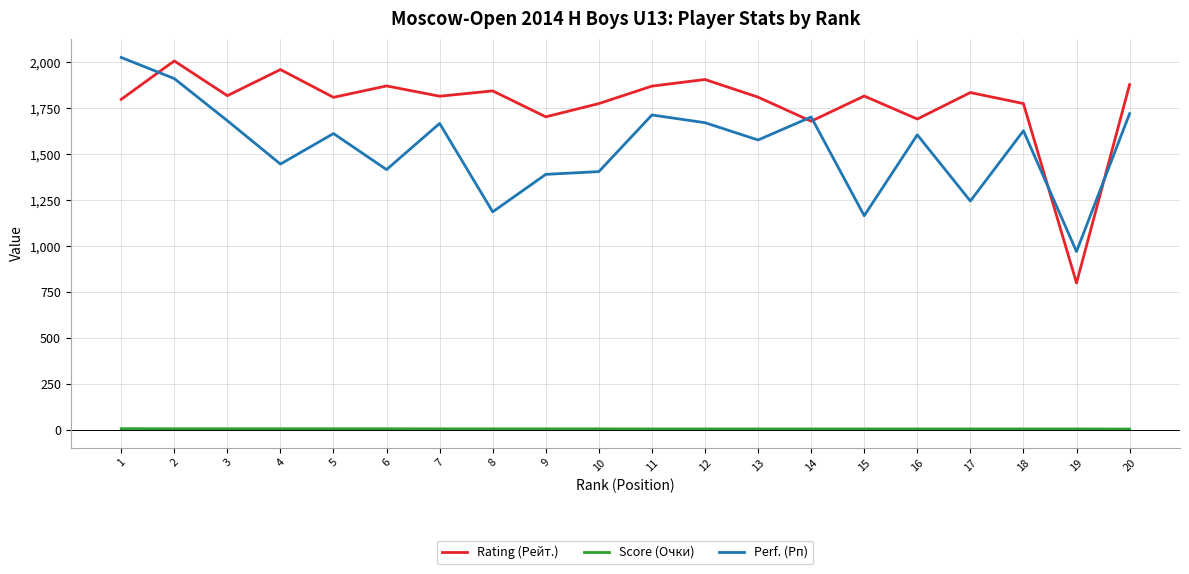

Is the value of Score (Очки) at 1 greater than the value of Rating (Рейт.) at 6?

No